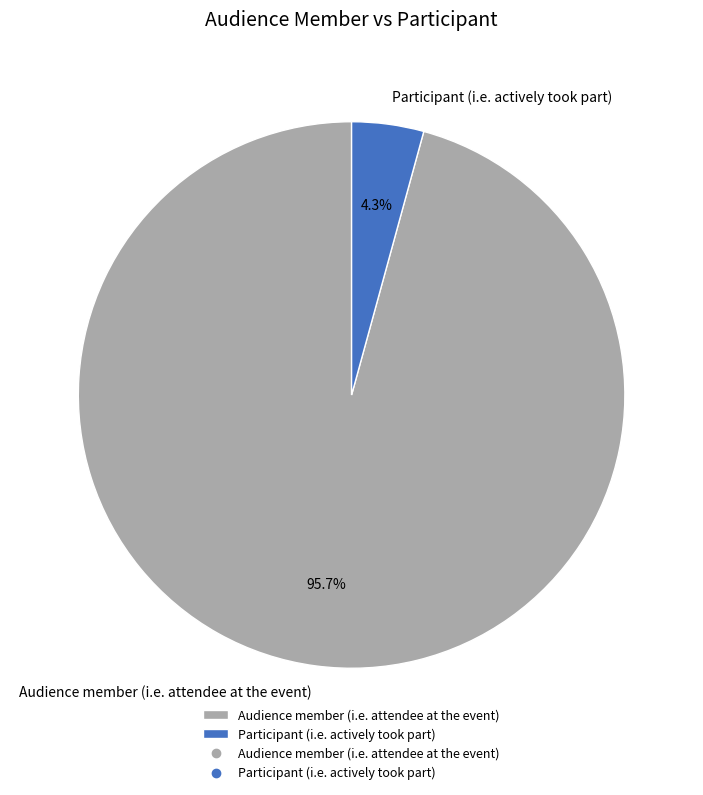

True or false: Audience member (i.e. attendee at the event) accounts for 85% of the total.

False